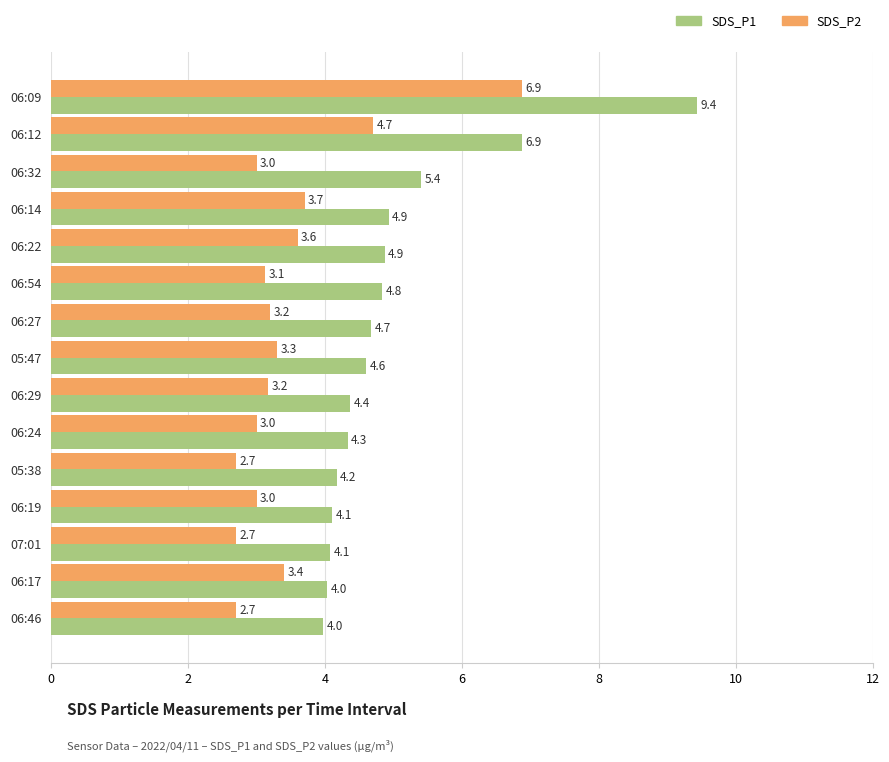

At which label is SDS_P2 closest to 4?

06:14